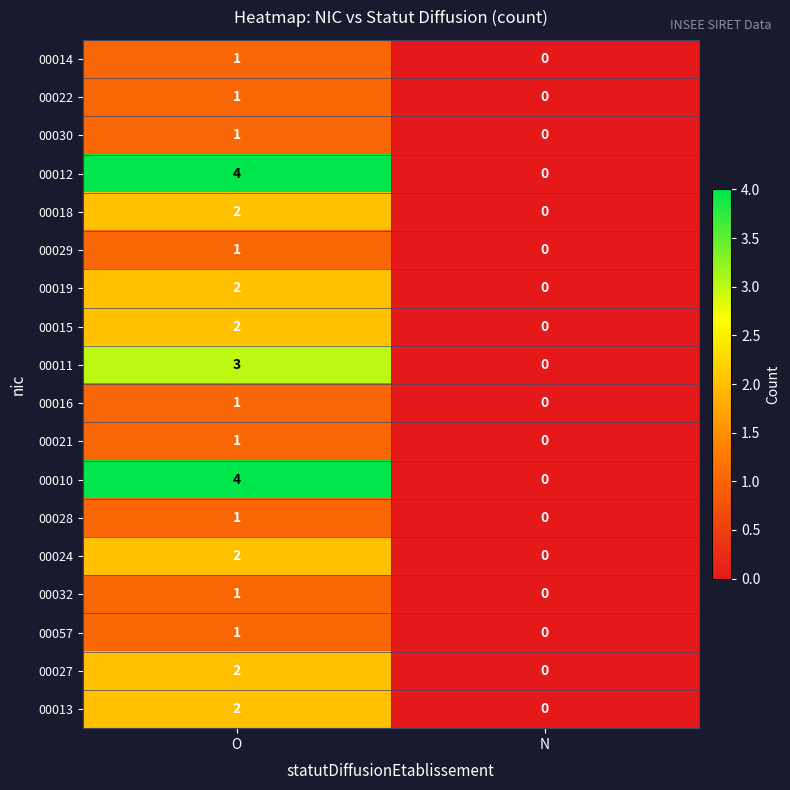

What is the difference between the highest and lowest values at O?

3